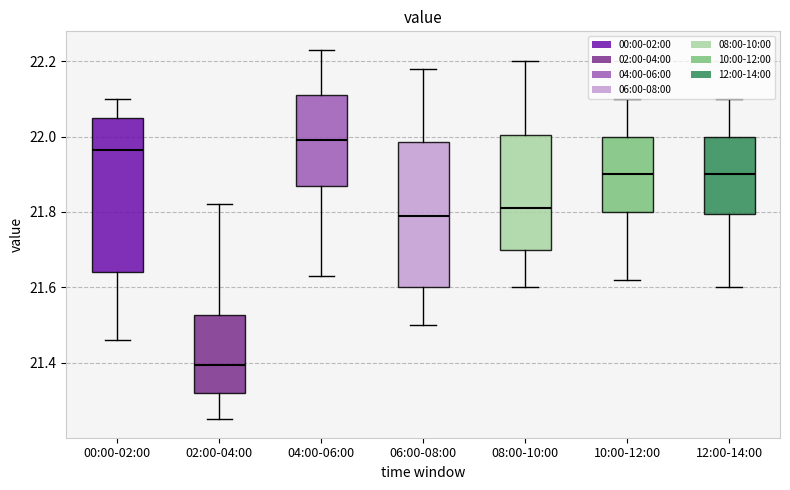

Reading left to right, transcribe this box plot: for each box, give where its median line is, the range the box spans, and where its two whiskers end, as read against the y-axis. The values are not printed on the chart, so give them approximately, as read against the axis.

00:00-02:00: median 21.96, box 21.64 to 22.06, whiskers 21.46 to 22.10
02:00-04:00: median 21.40, box 21.32 to 21.52, whiskers 21.26 to 21.82
04:00-06:00: median 22.00, box 21.88 to 22.12, whiskers 21.64 to 22.24
06:00-08:00: median 21.80, box 21.60 to 21.98, whiskers 21.50 to 22.18
08:00-10:00: median 21.82, box 21.70 to 22.00, whiskers 21.60 to 22.20
10:00-12:00: median 21.90, box 21.80 to 22.00, whiskers 21.62 to 22.10
12:00-14:00: median 21.90, box 21.80 to 22.00, whiskers 21.60 to 22.10